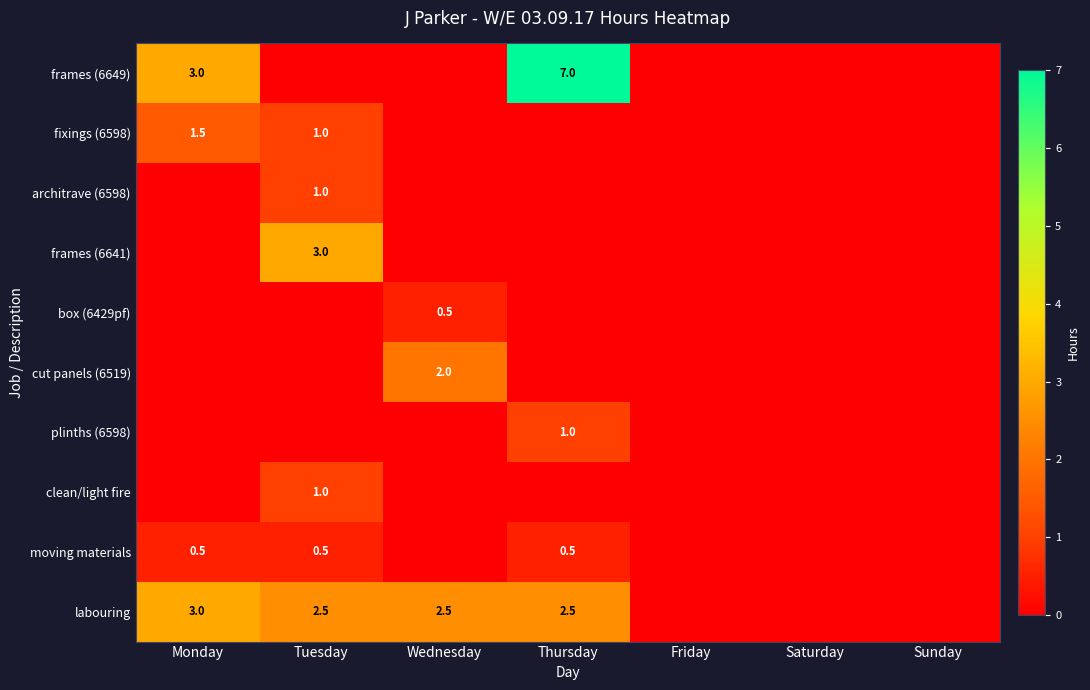

At which label is fixings (6598) closest to 0?

Wednesday